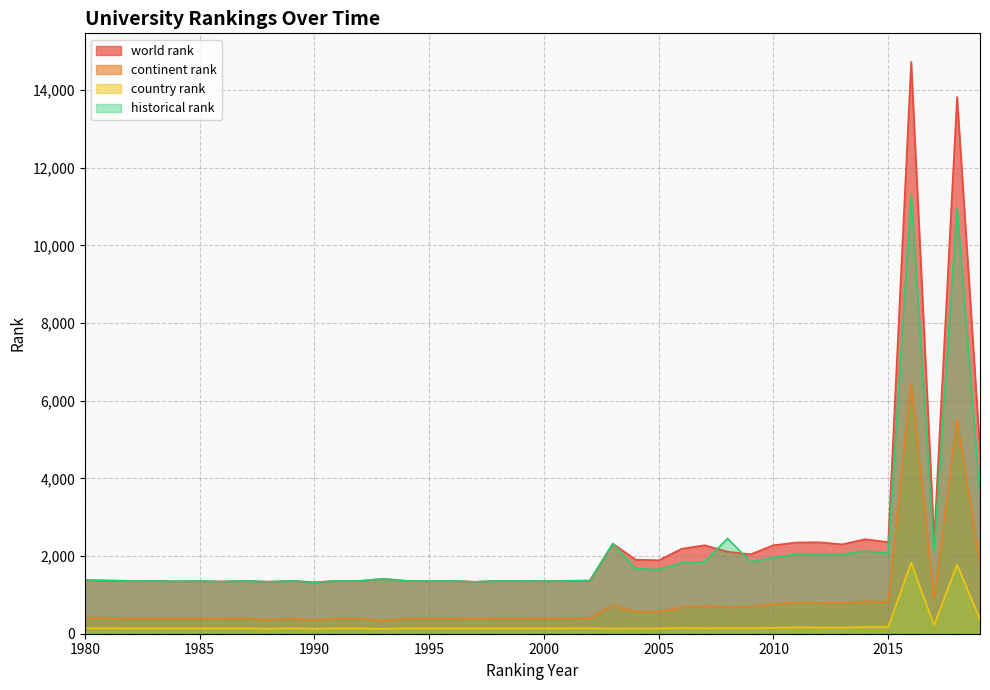

At which label does historical rank first exceed 1370?

1980